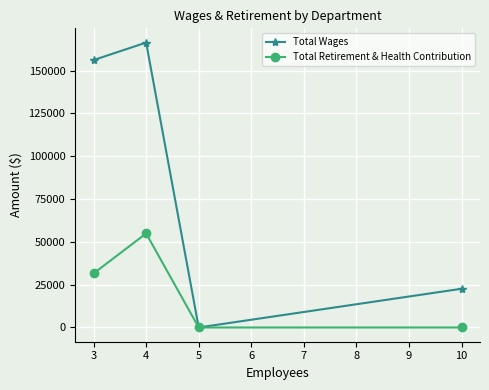

How many lines are shown in the chart?

2